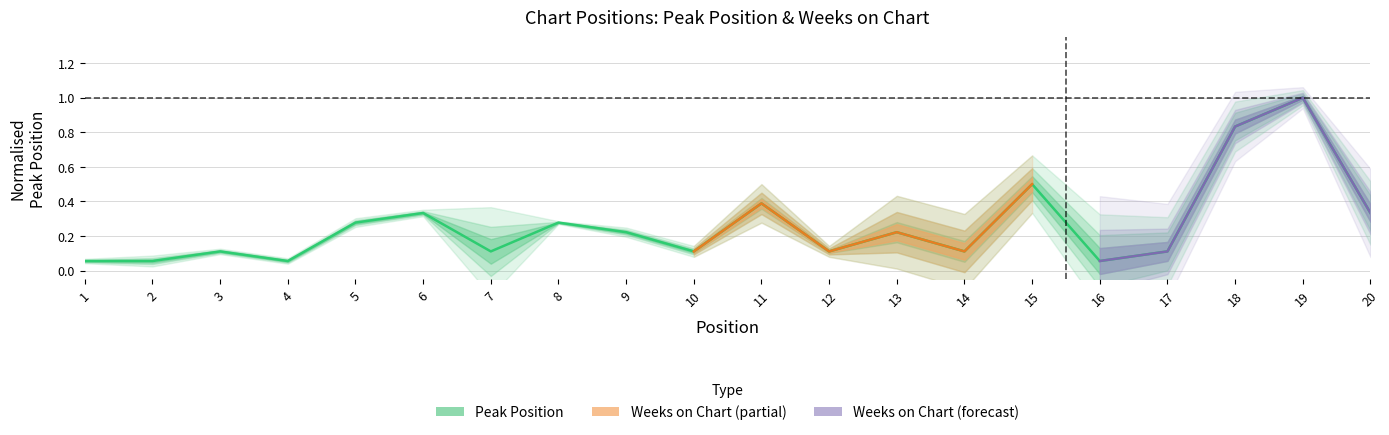

How many points are higher than both their immediate neighbors (excluding endpoints)?

7